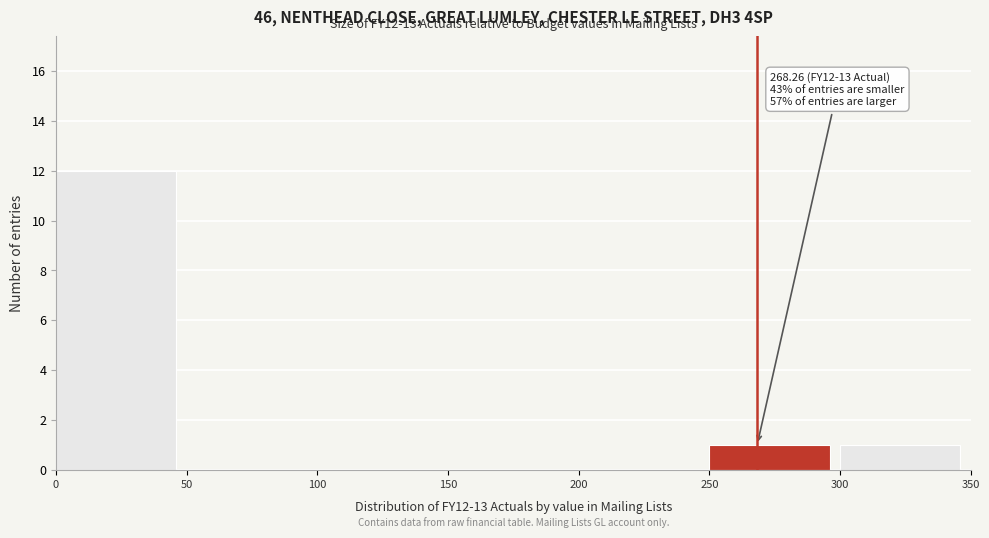

Which range on the x-axis has the tallest bar?

0 to 50